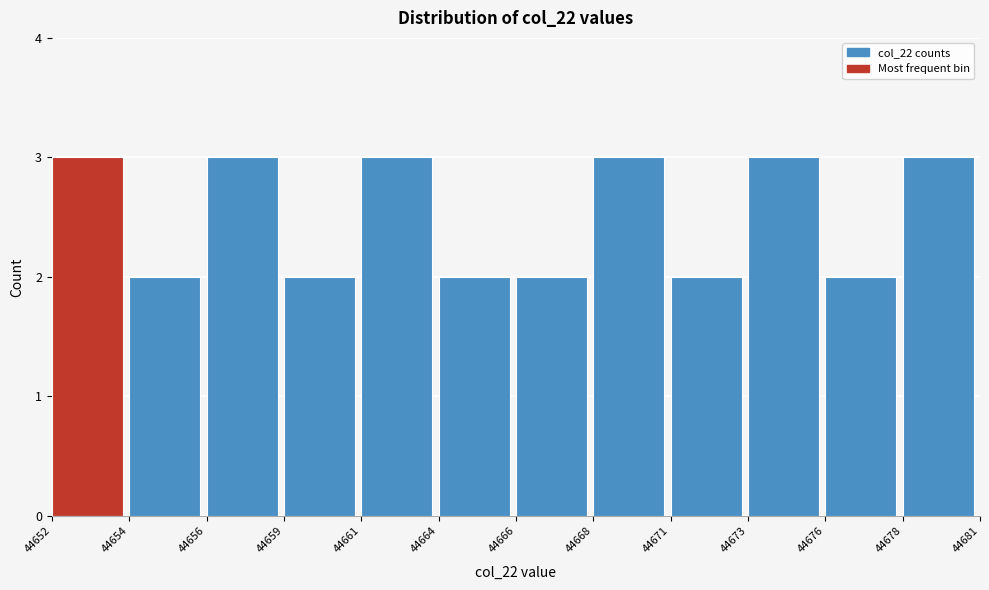

Reading right to left, transcribe all the data shown in this chart.

44678=3	44676=2	44673=3	44671=2	44668=3	44666=2	44664=2	44661=3	44659=2	44656=3	44654=2	44652=3